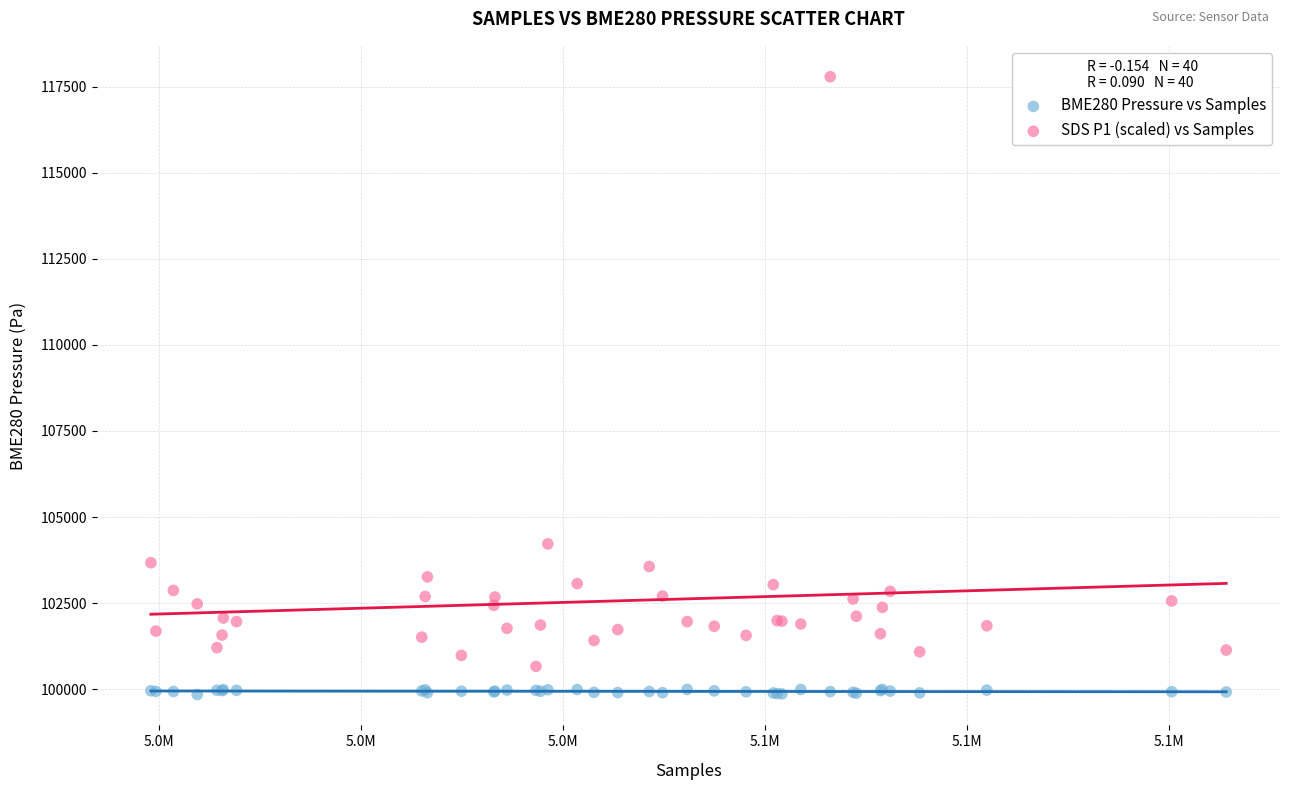

Across all series, what Y value is closest to 108816?

104221.0